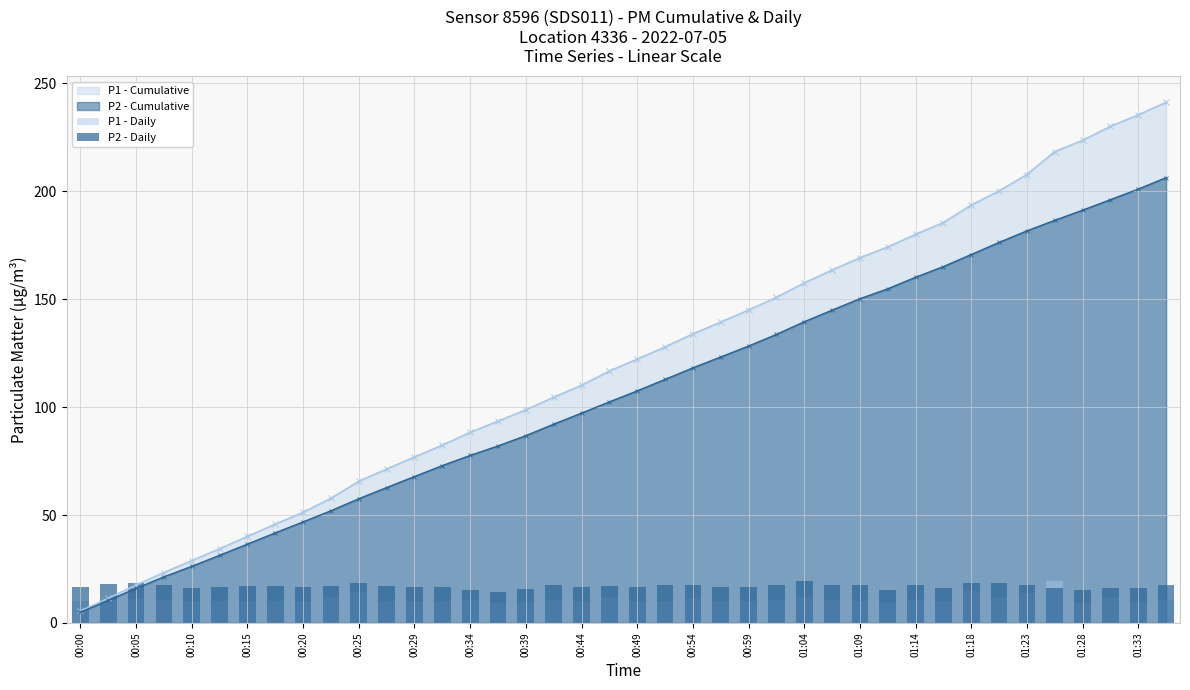

How many values in the P1 - Cumulative series exceed 122?

20